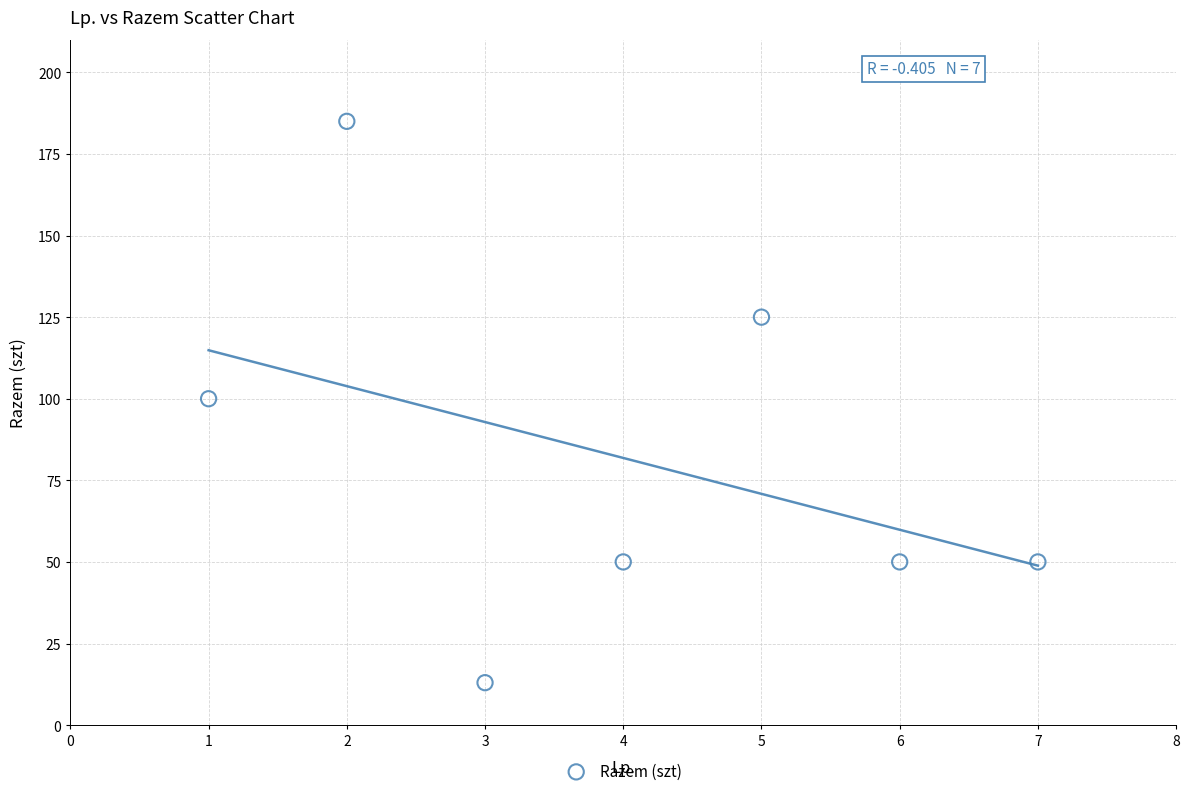

What is the average Y value?

82